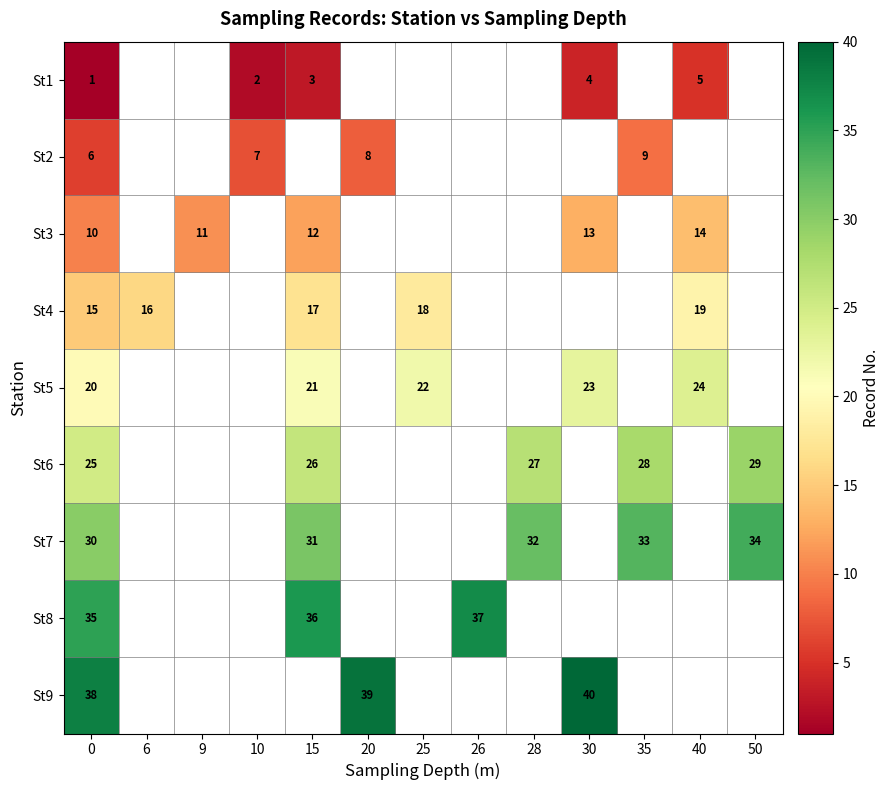

The value of St1 at 15 is 3. True or false?

True